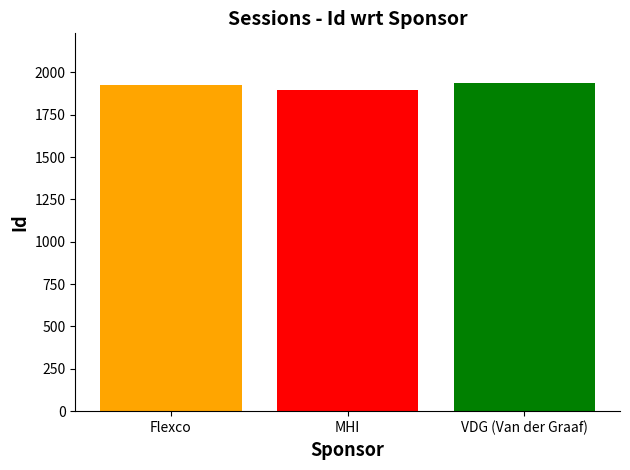

The chart shows a value of 1125 at MHI. True or false?

False